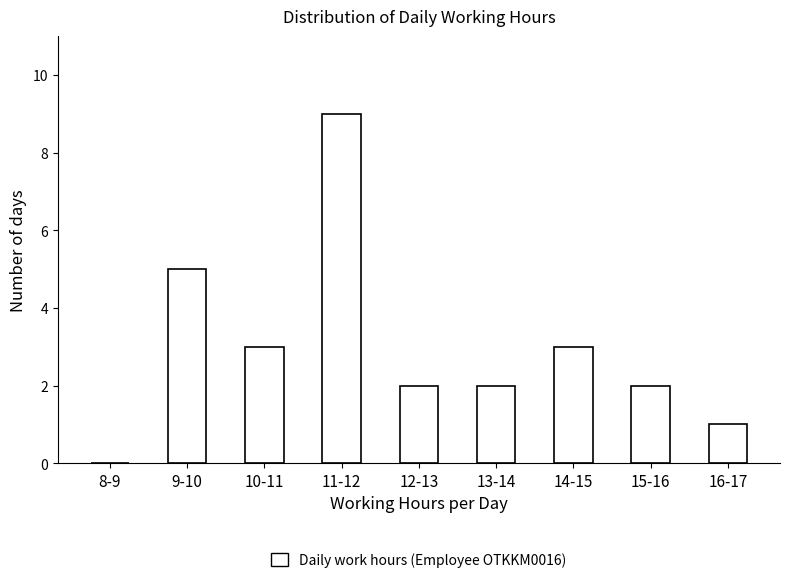

Reading left to right, extract all data points from this chart.

8-9=0	9-10=5	10-11=3	11-12=9	12-13=2	13-14=2	14-15=3	15-16=2	16-17=1